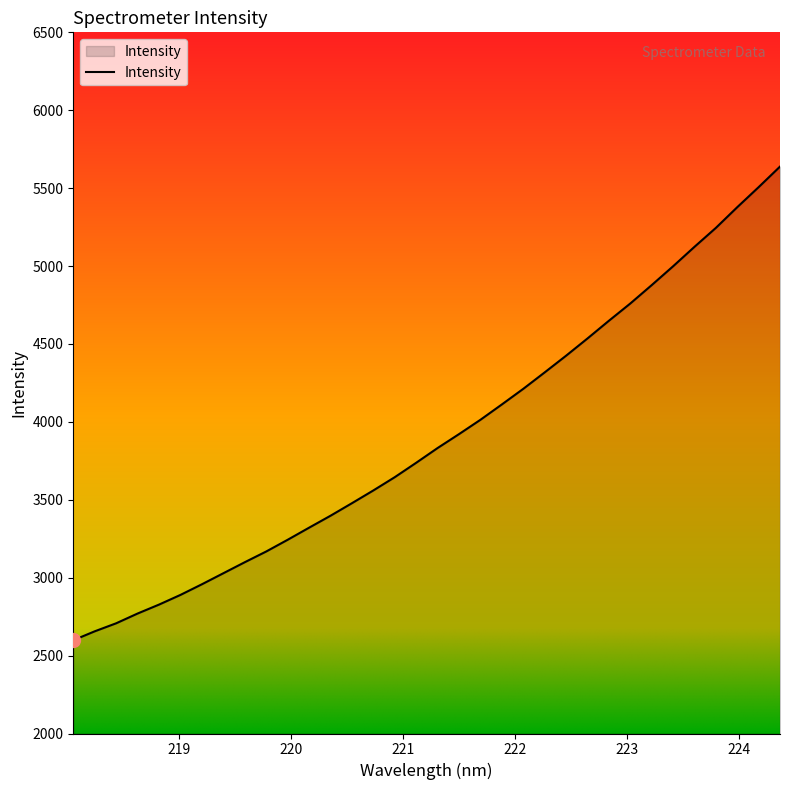

What is the average value?

3900.8